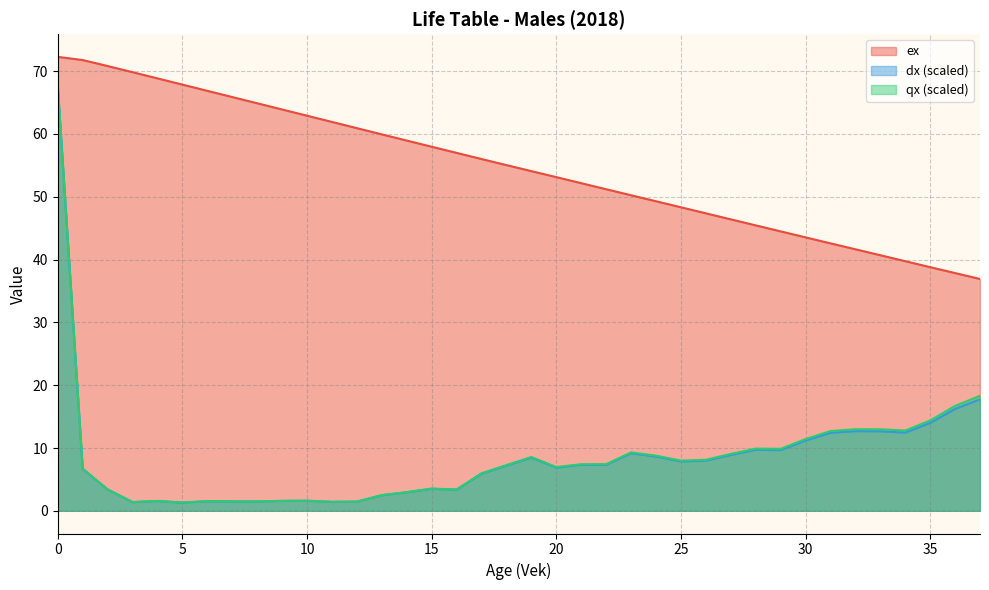

What is the value of the ex point at the 27th from the left?

47.4